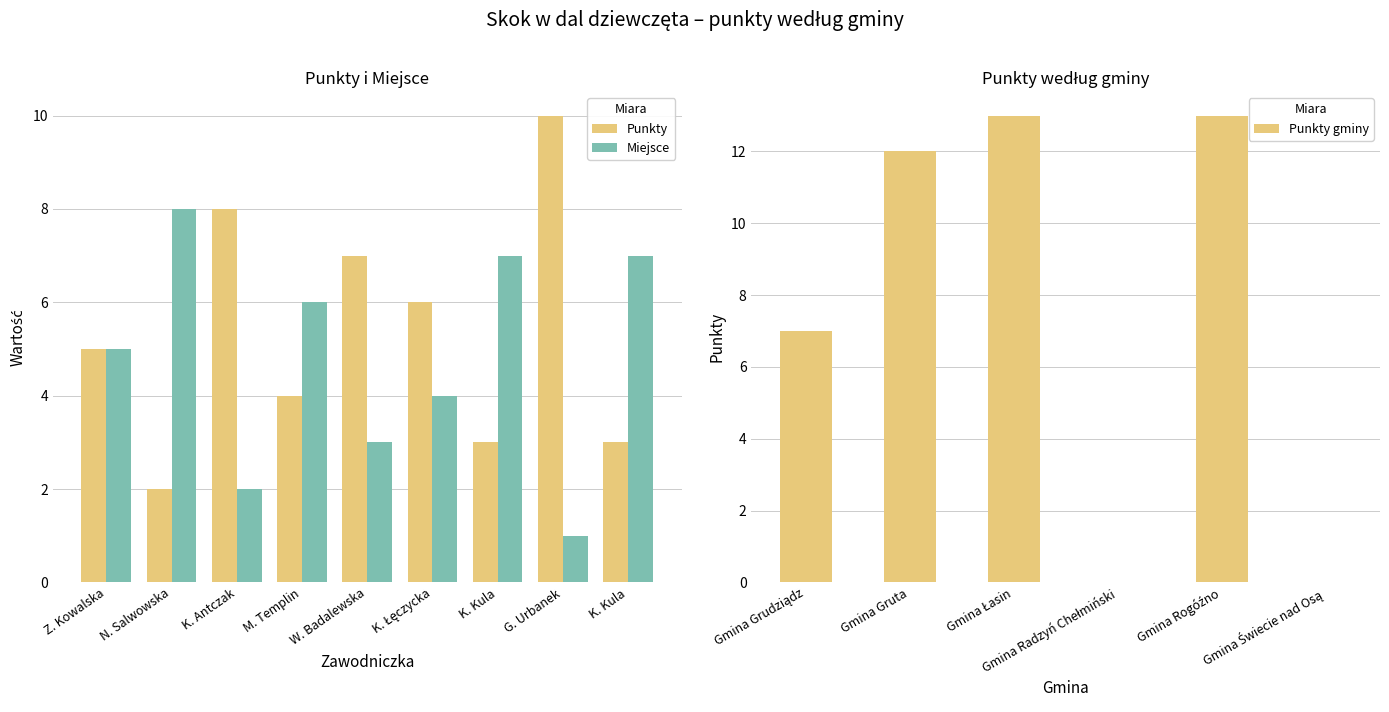

Which has a higher value, K. Łęczycka or G. Urbanek?

G. Urbanek